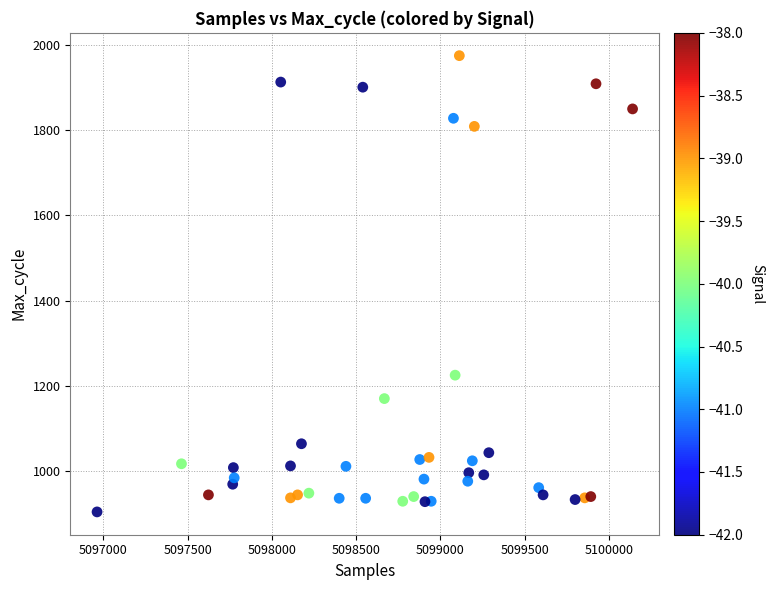

What is the range of Y values (max minus min)?

1071